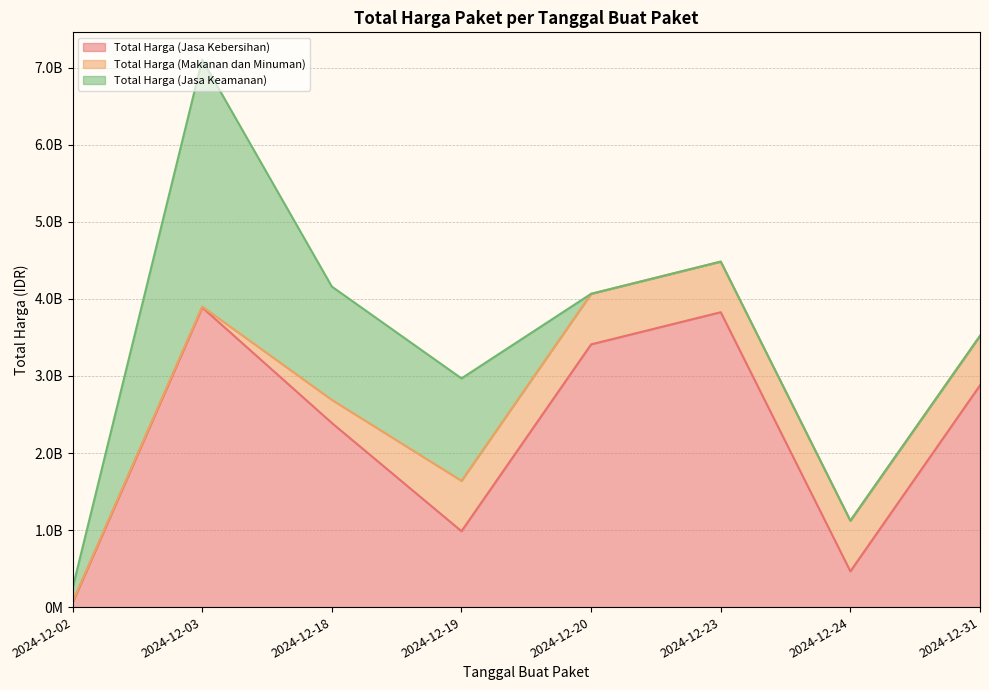

What are all the series names shown in the legend?

Total Harga (Jasa Kebersihan), Total Harga (Makanan dan Minuman), Total Harga (Jasa Keamanan)